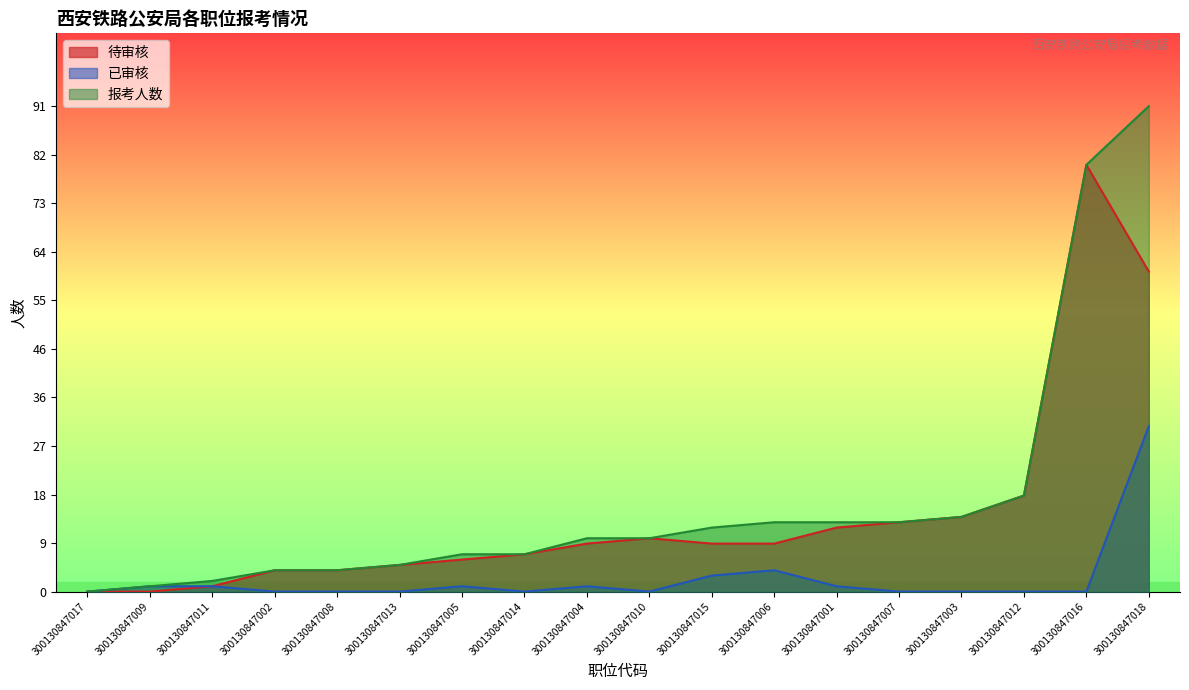

What is the difference between the 待审核 values at 300130847016 and 300130847007?

67